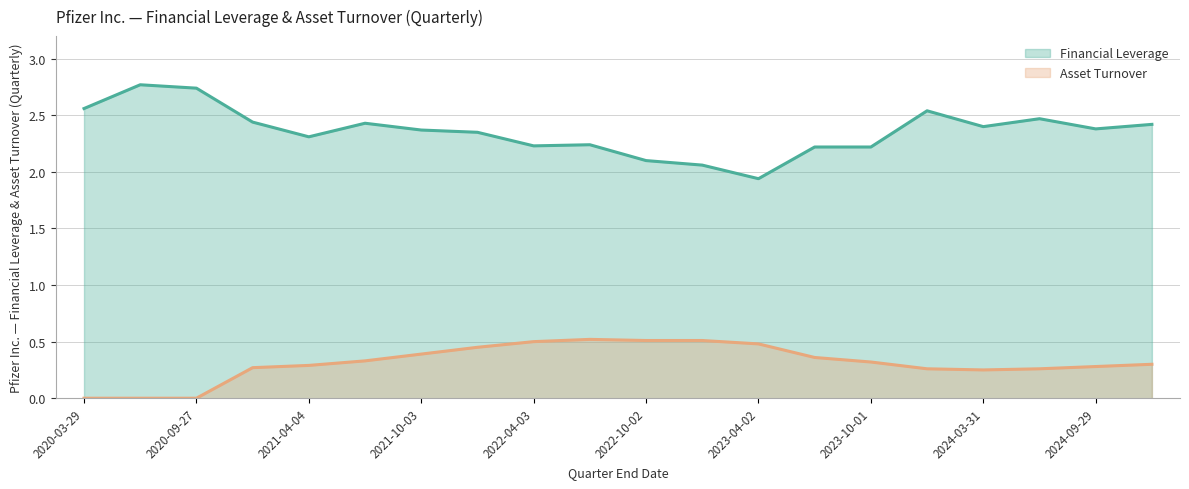

True or false: Financial Leverage and Asset Turnover intersect in this chart.

False